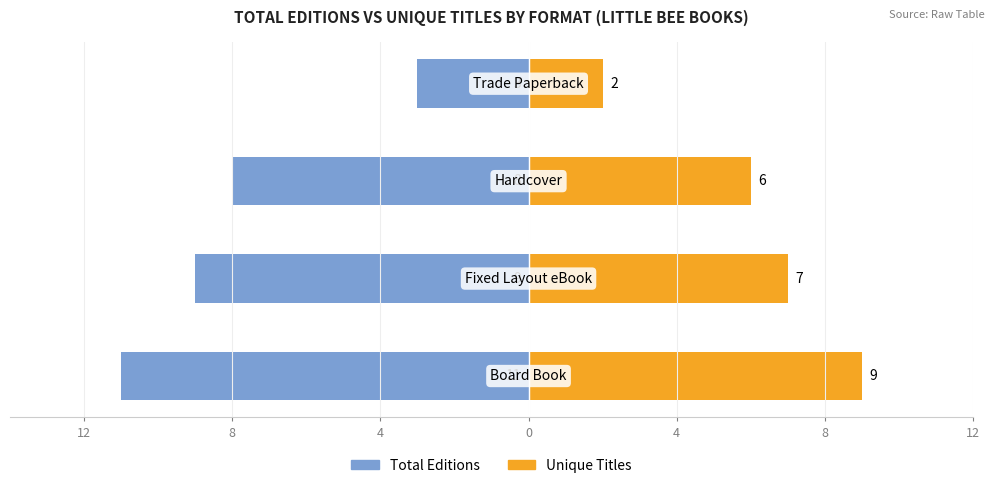

Is the value of Unique Titles at 4 greater than the value of Total Editions at 8?

Yes